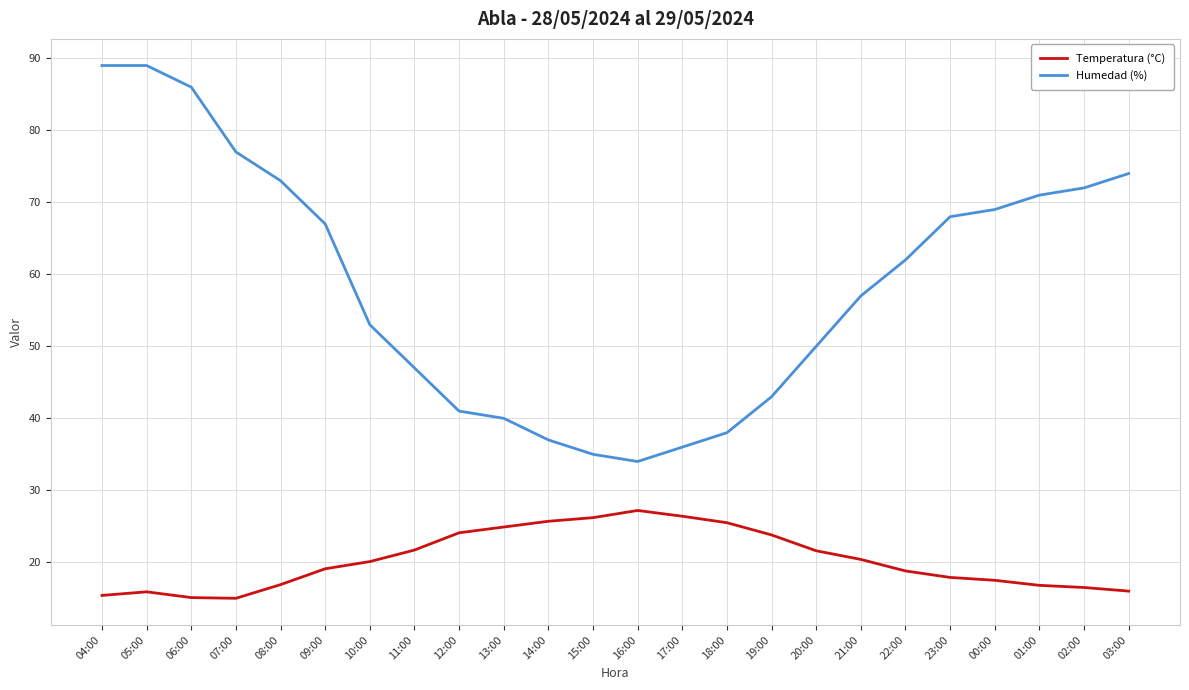

Count the number of categories in the chart.

24